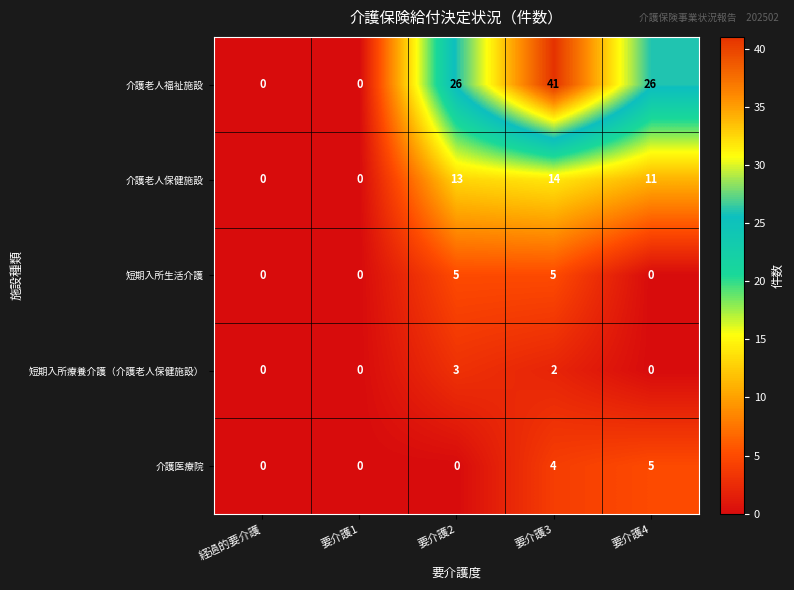

True or false: 短期入所生活介護 has a value of 7 at 要介護2.

False